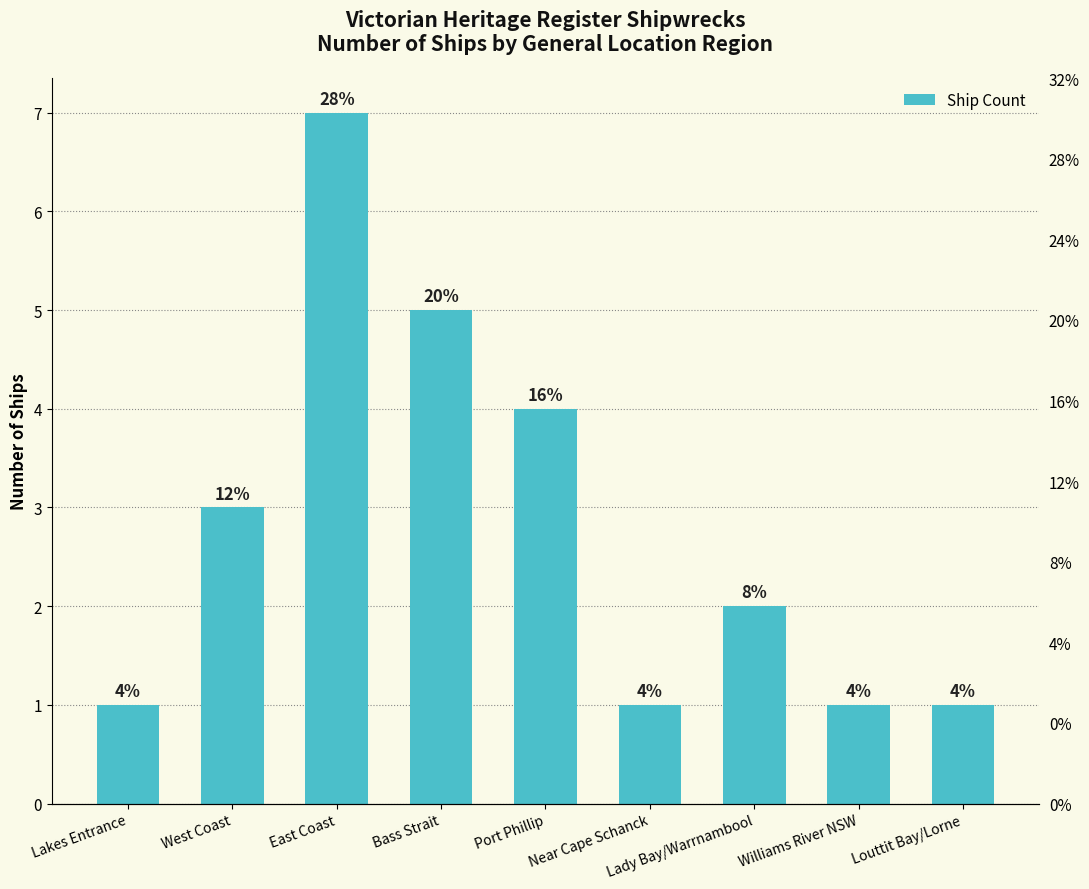

Is it true that the value at Lakes Entrance is 1?

False